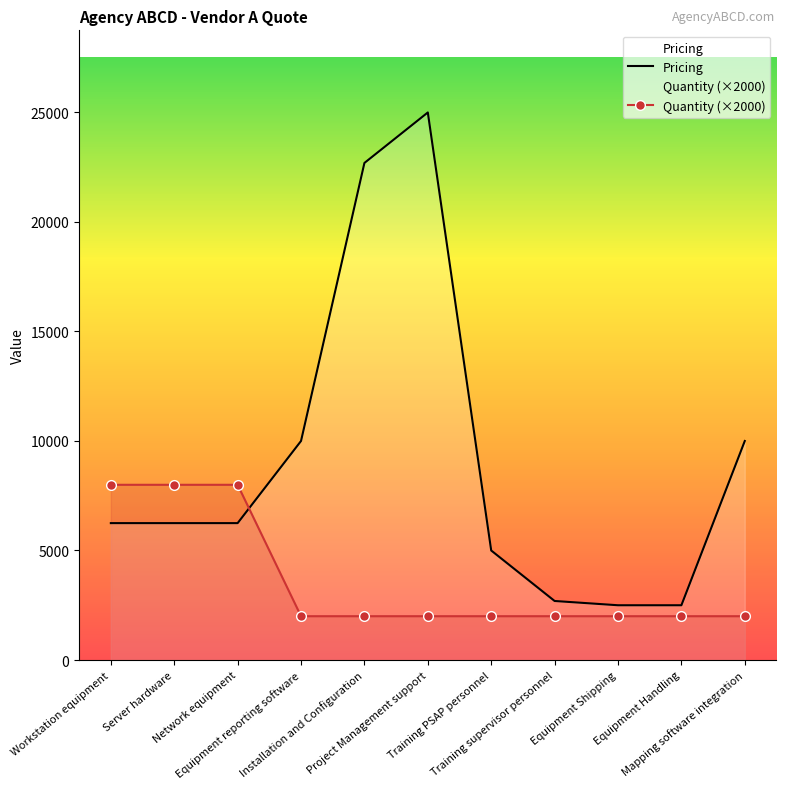

After their last crossing, which series has the higher values: Pricing or Quantity (×2000)?

Pricing